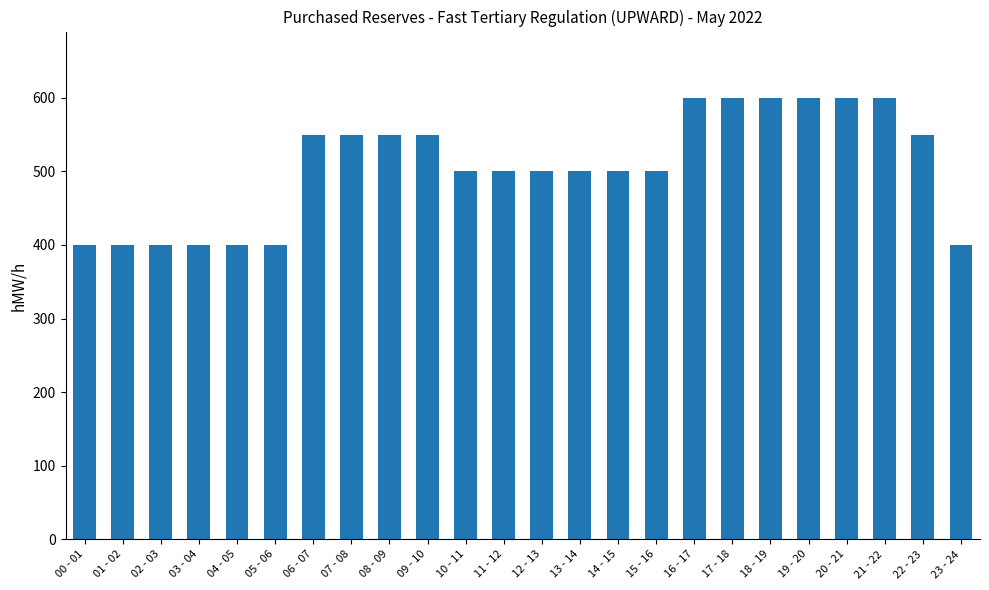

What is the smallest value displayed?

400